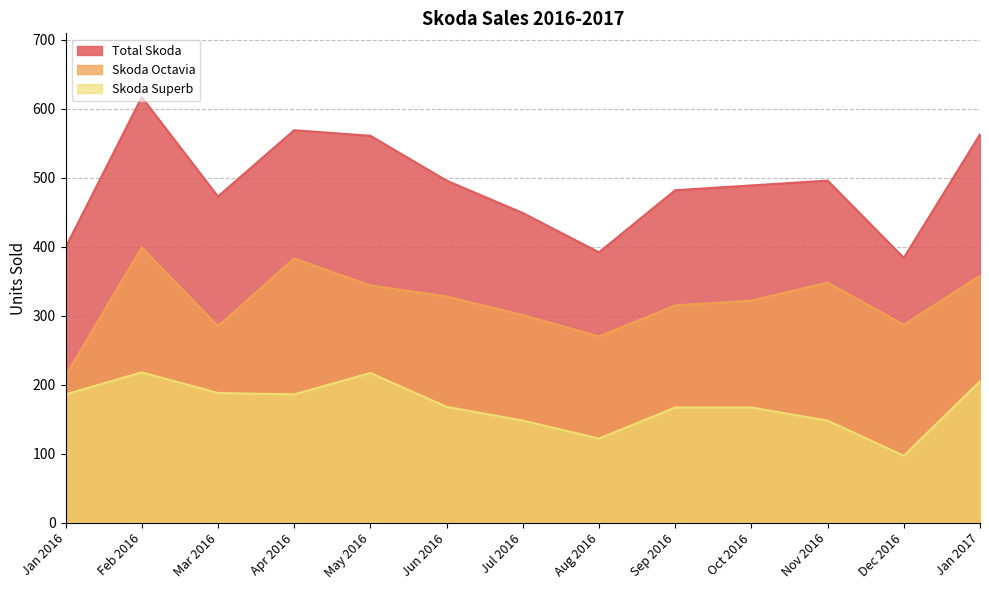

True or false: Total Skoda has a value of 496 at Nov 2016.

True